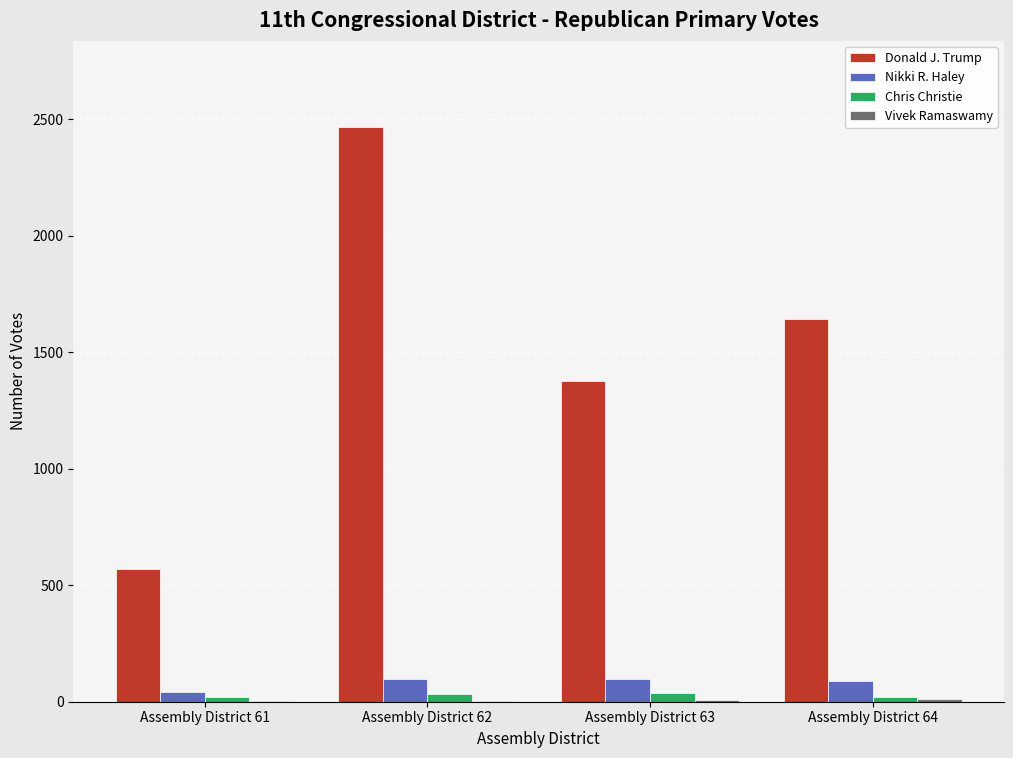

Which label corresponds to the largest value in the chart?

Assembly District 62